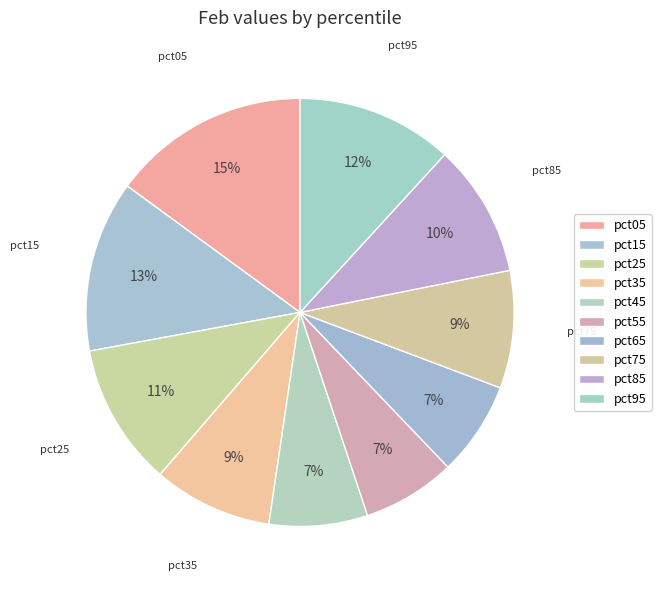

Count the number of slices in the pie.

10